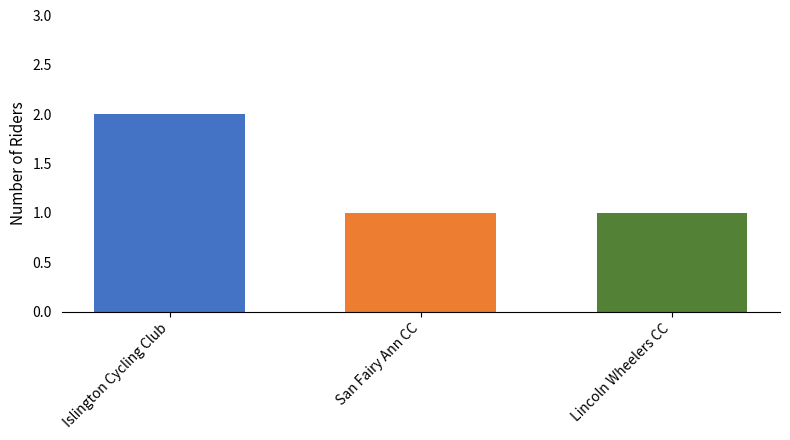

How many series are shown in this chart?

1